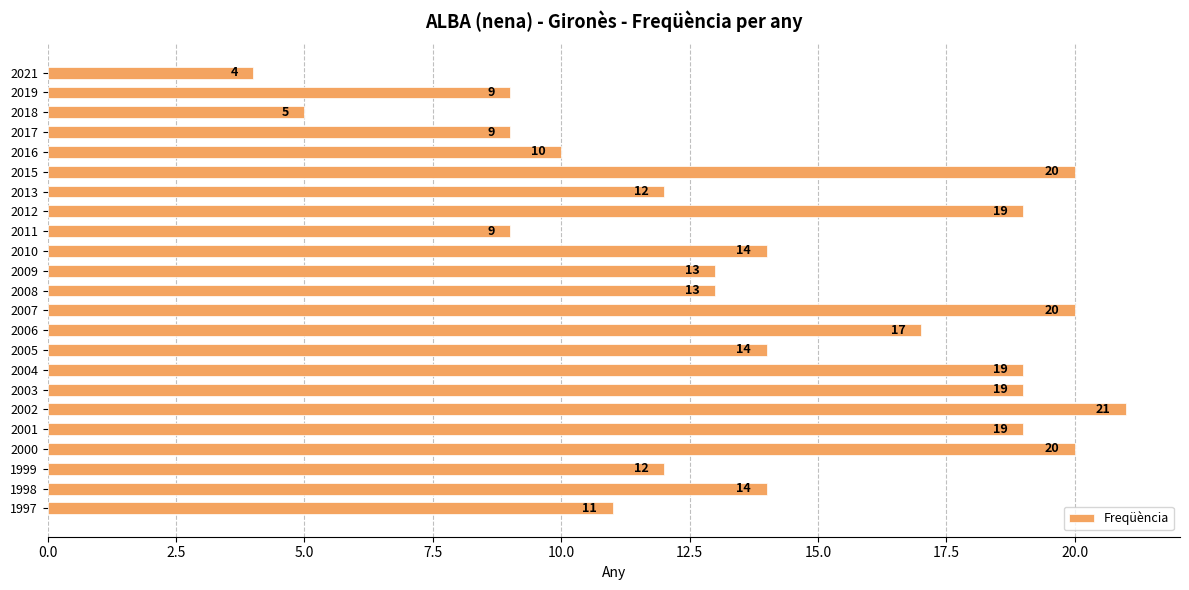

What is the average value?

14